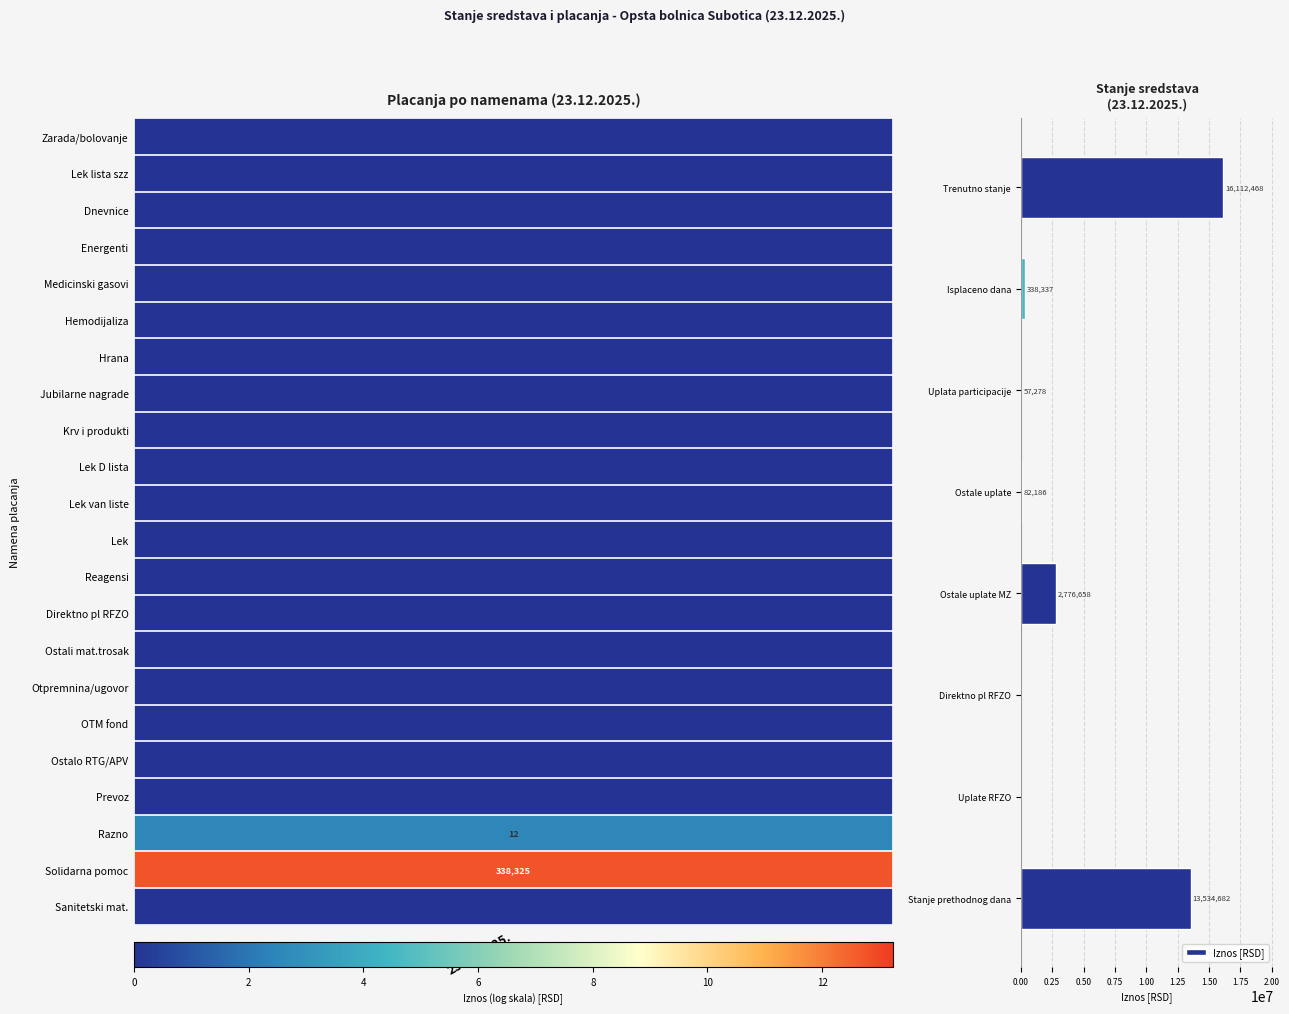

Is it true that the value at Uplate RFZO is 0.0?

True